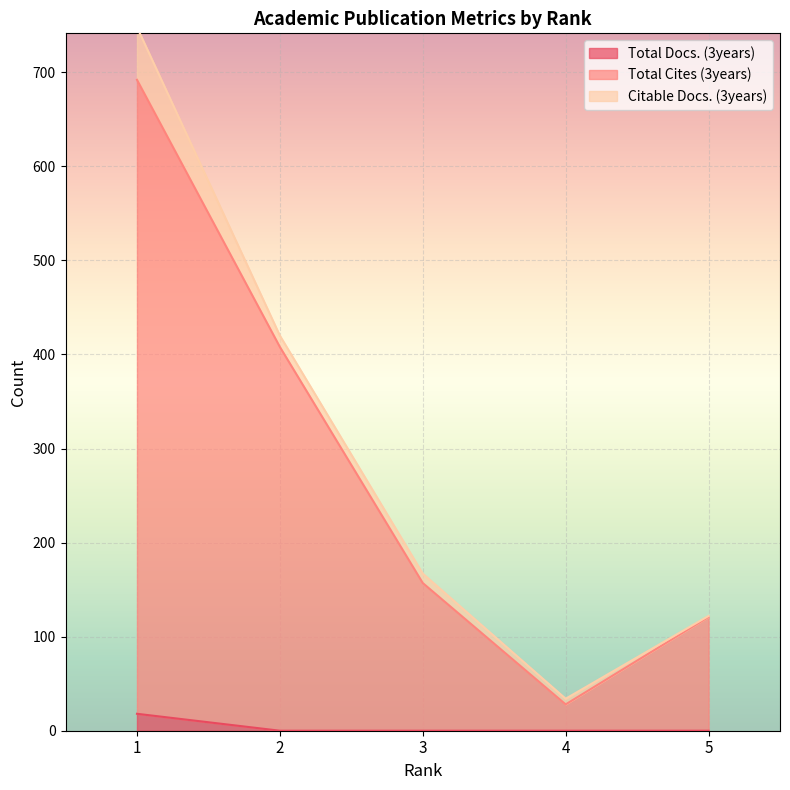

What are all the series names shown in the legend?

Total Docs. (3years), Total Cites (3years), Citable Docs. (3years)